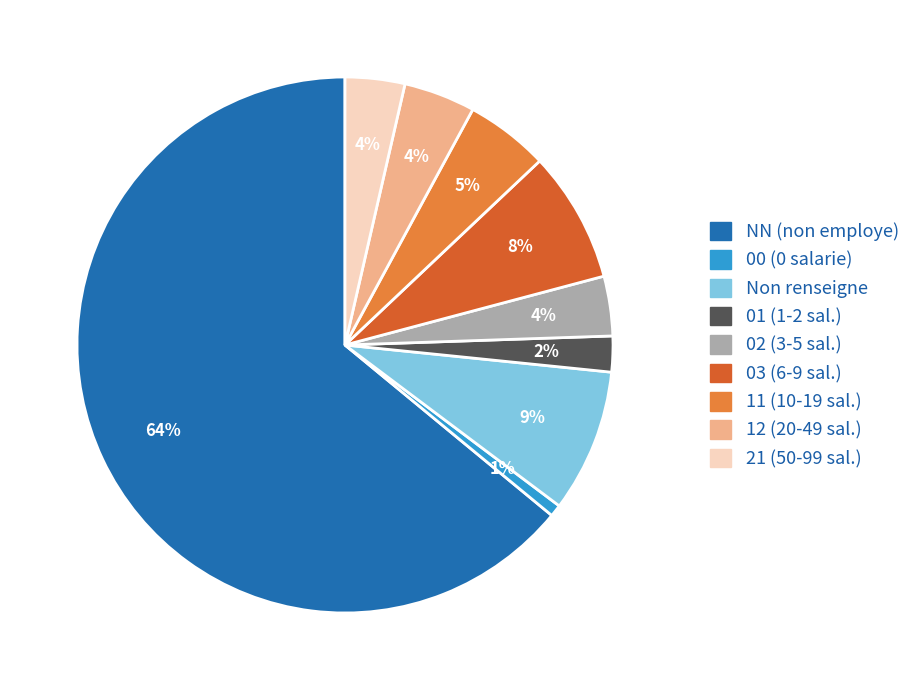

Does any single category account for the majority?

Yes